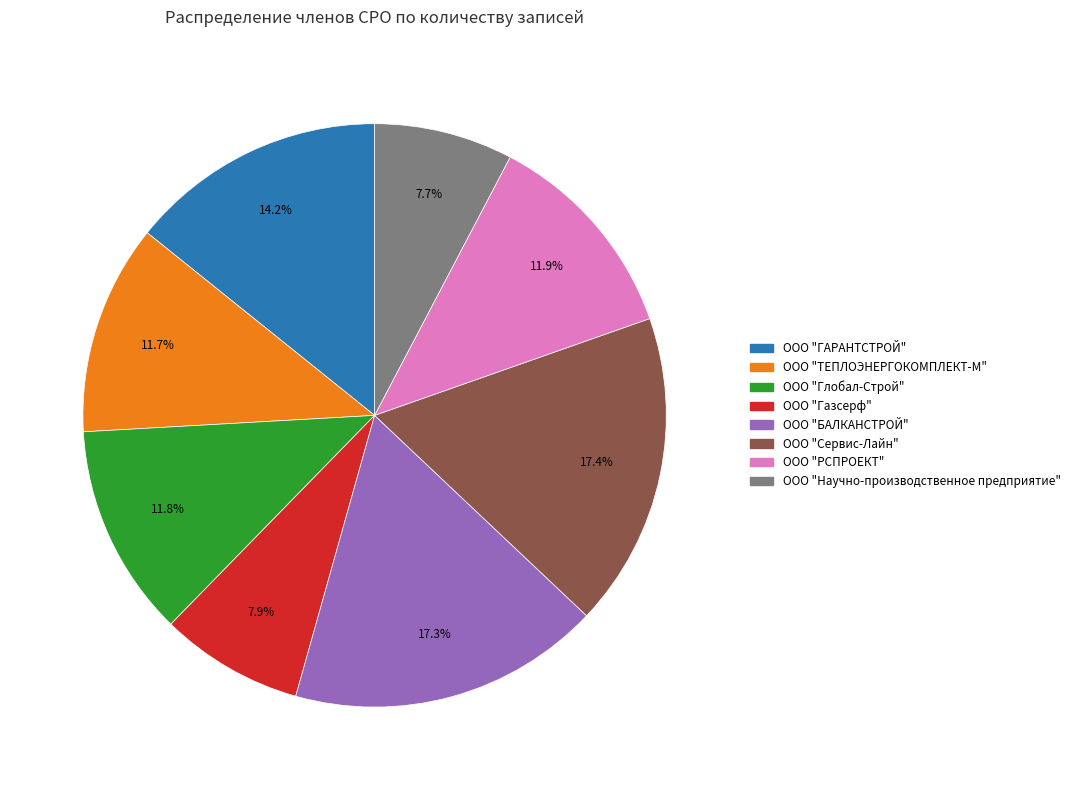

What percentage is the ООО "ГАРАНТСТРОЙ" slice, to the nearest percent?

14%